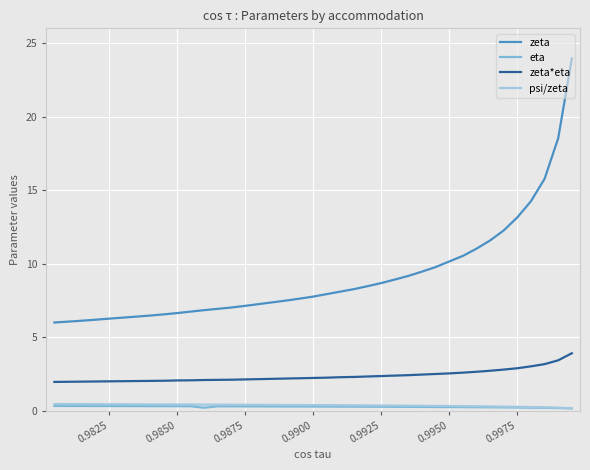

At how many categories does at least one series exceed 15?

3